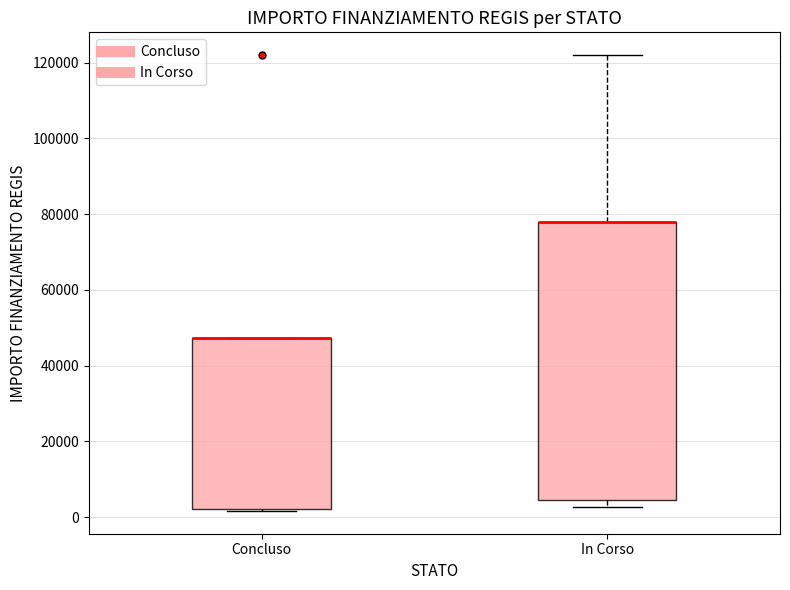

Reading left to right, transcribe this box plot: for each box, give where its median line is, the range the box spans, and where its two whiskers end, as read against the y-axis. The values are not printed on the chart, so give them approximately, as read against the axis.

Concluso: median 48000 (drawn on the box's upper edge), box 2000 to 48000, whiskers 2000 to 48000
In Corso: median 78000 (drawn on the box's upper edge), box 4000 to 78000, whiskers 2000 to 122000